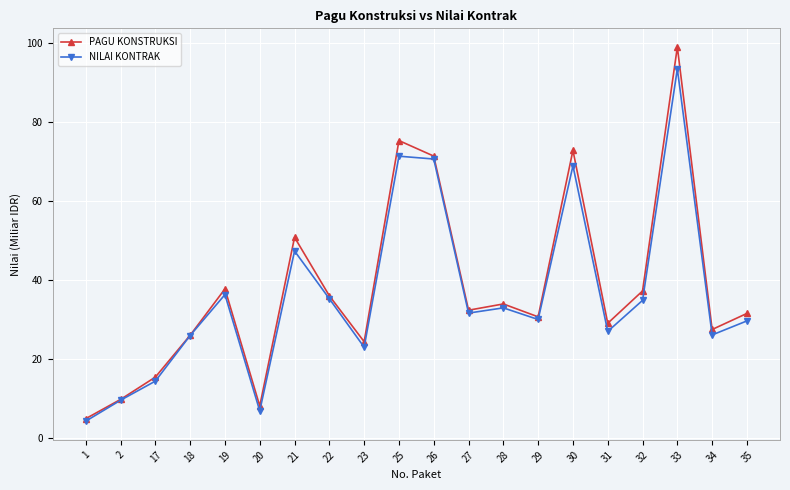

Does the chart display data point markers on the line(s)?

Yes